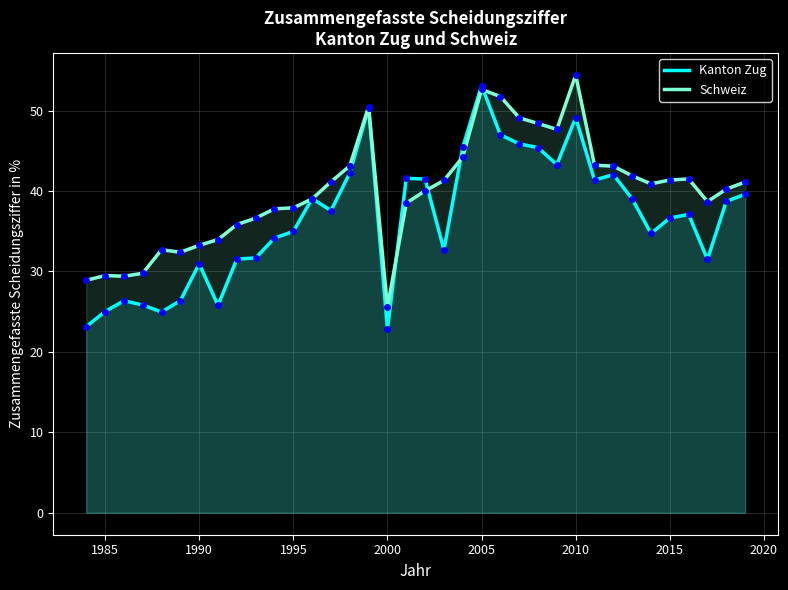

True or false: Kanton Zug and Schweiz cross at least once.

True